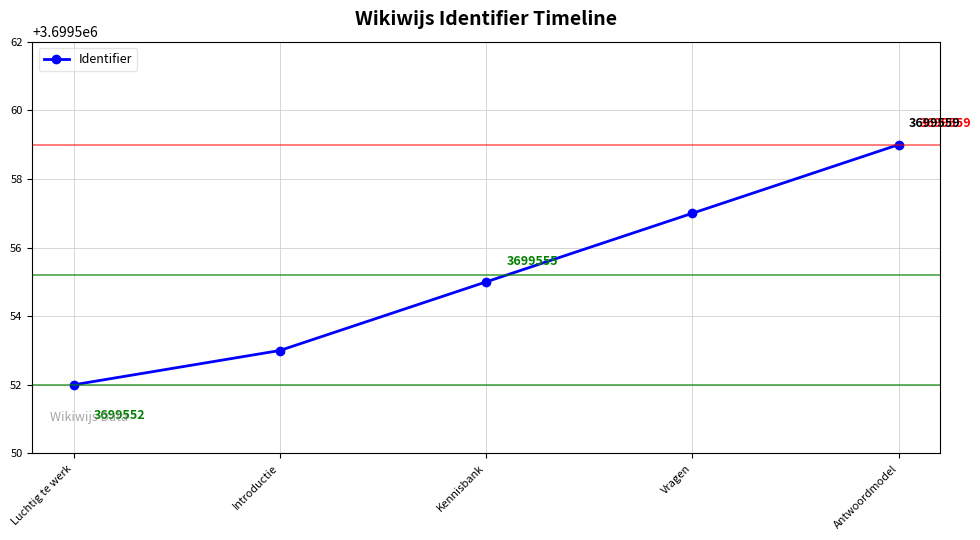

What is the sum of the values at Vragen and Antwoordmodel?

7399116